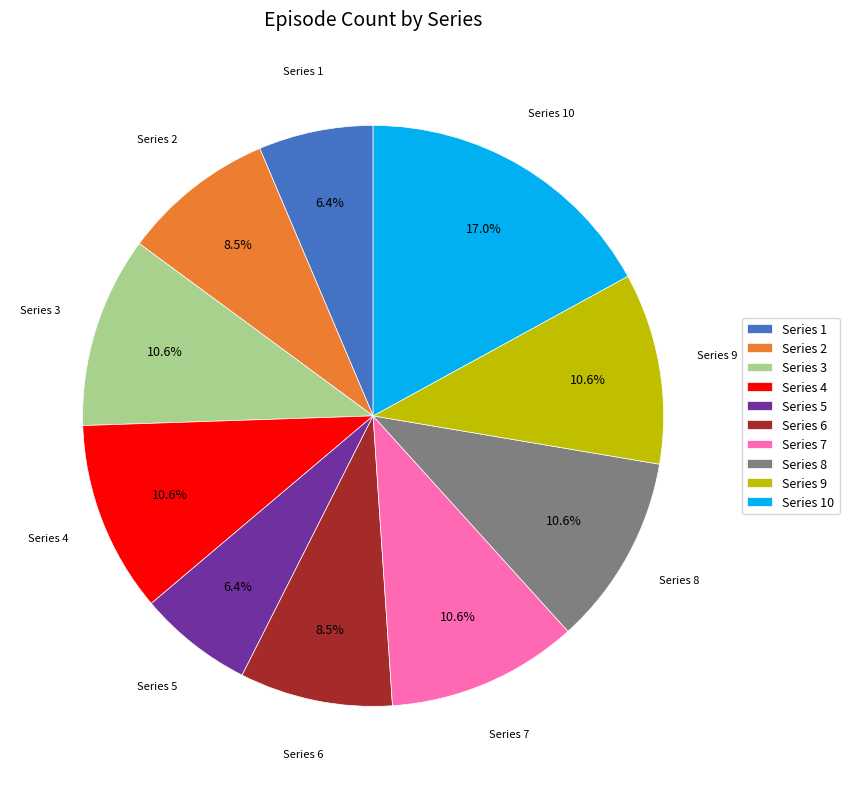

What percentage is the Series 9 slice, to the nearest percent?

11%